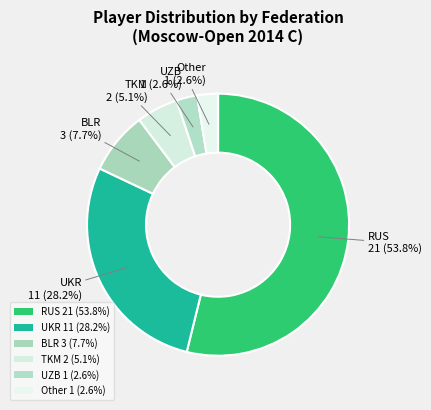

How many segments does this pie chart have?

6